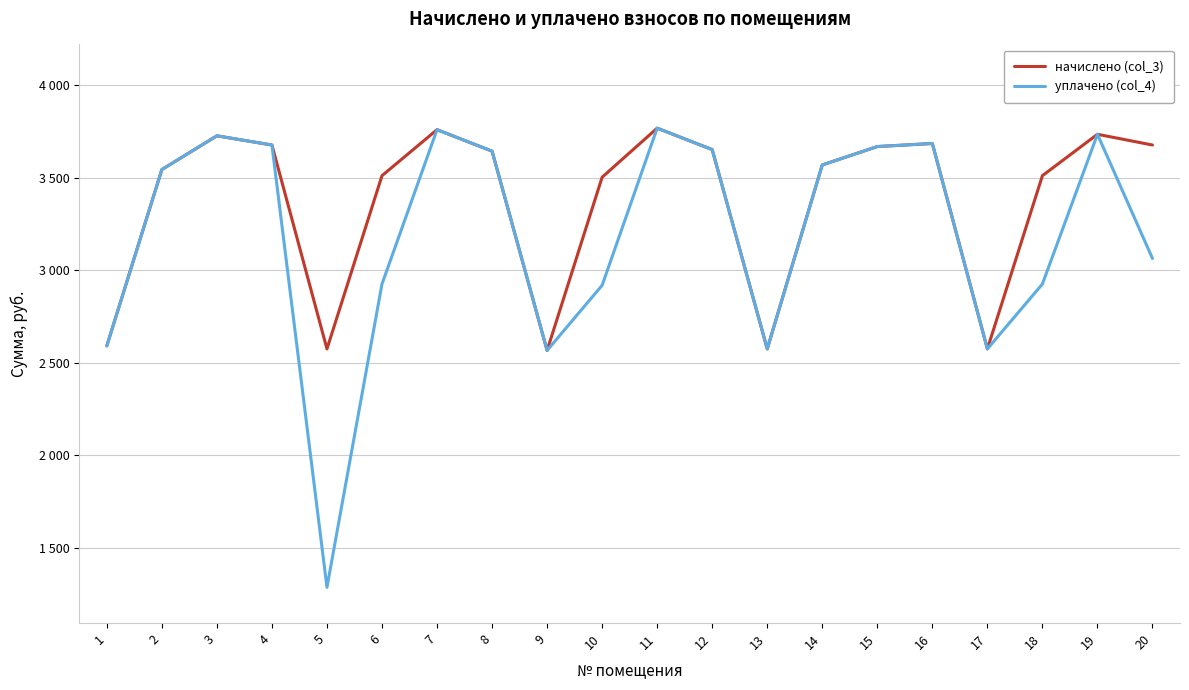

At which category does уплачено (col_4) reach its first local peak?

3